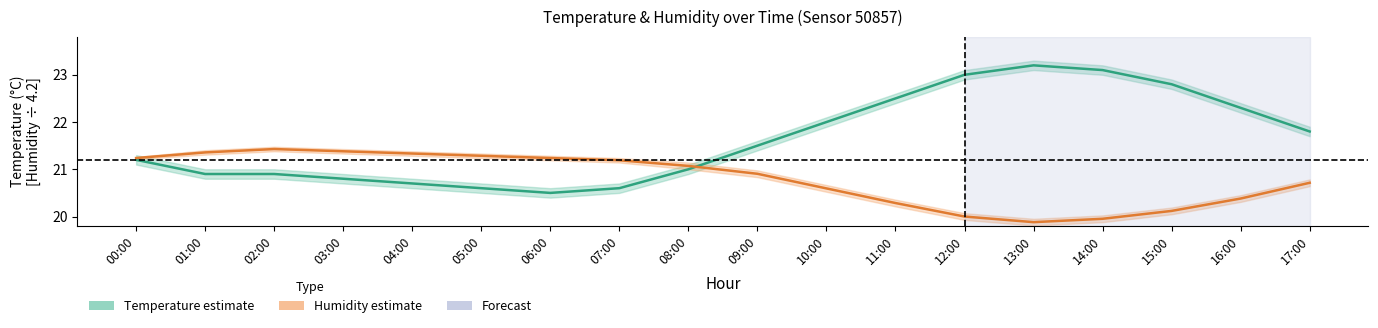

Which series has the widest spread of values?

Temperature (°C)